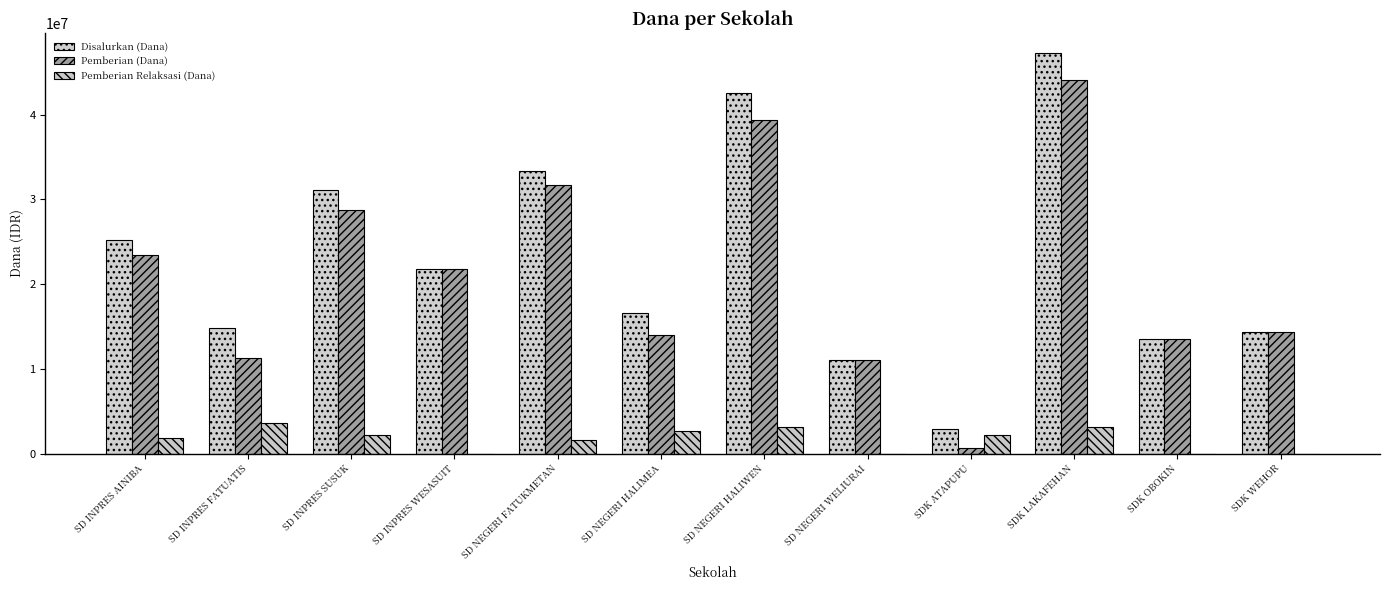

What is the total value across all series at SDK ATAPUPU?

5850000